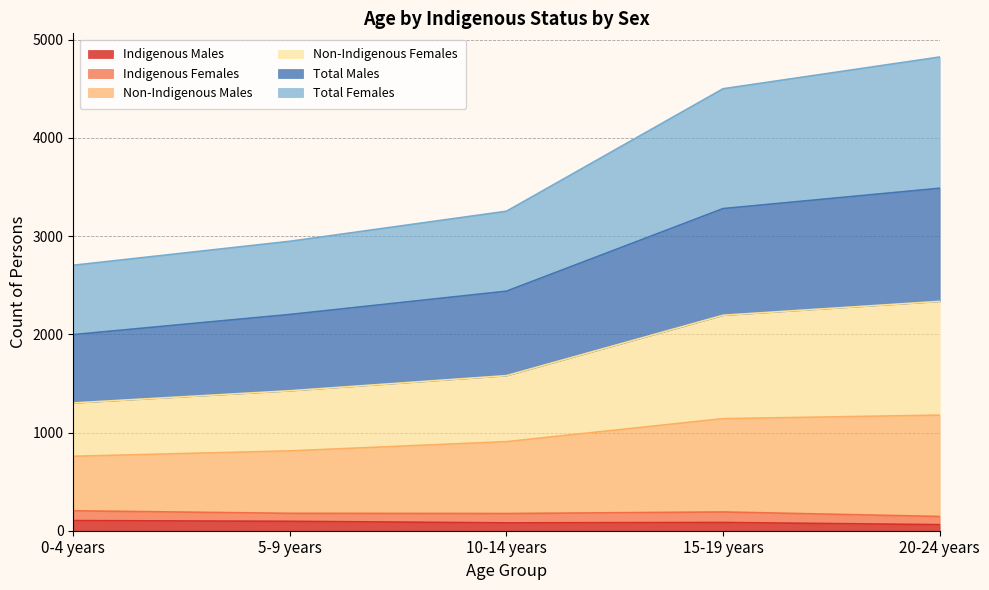

What is the maximum value for Indigenous Males?

103